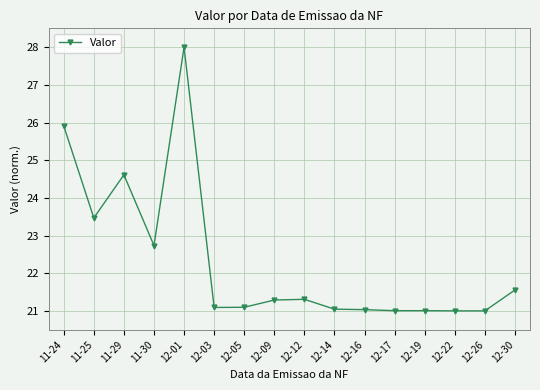

What is the maximum value shown in the chart?

28.0